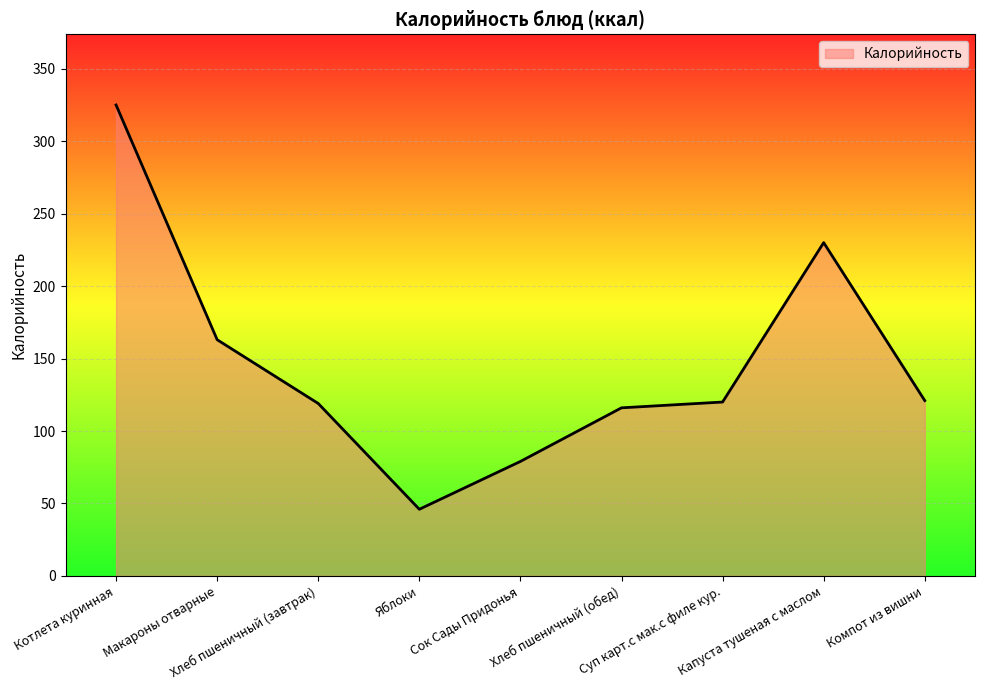

Which label corresponds to the largest value in the chart?

Котлета куринная